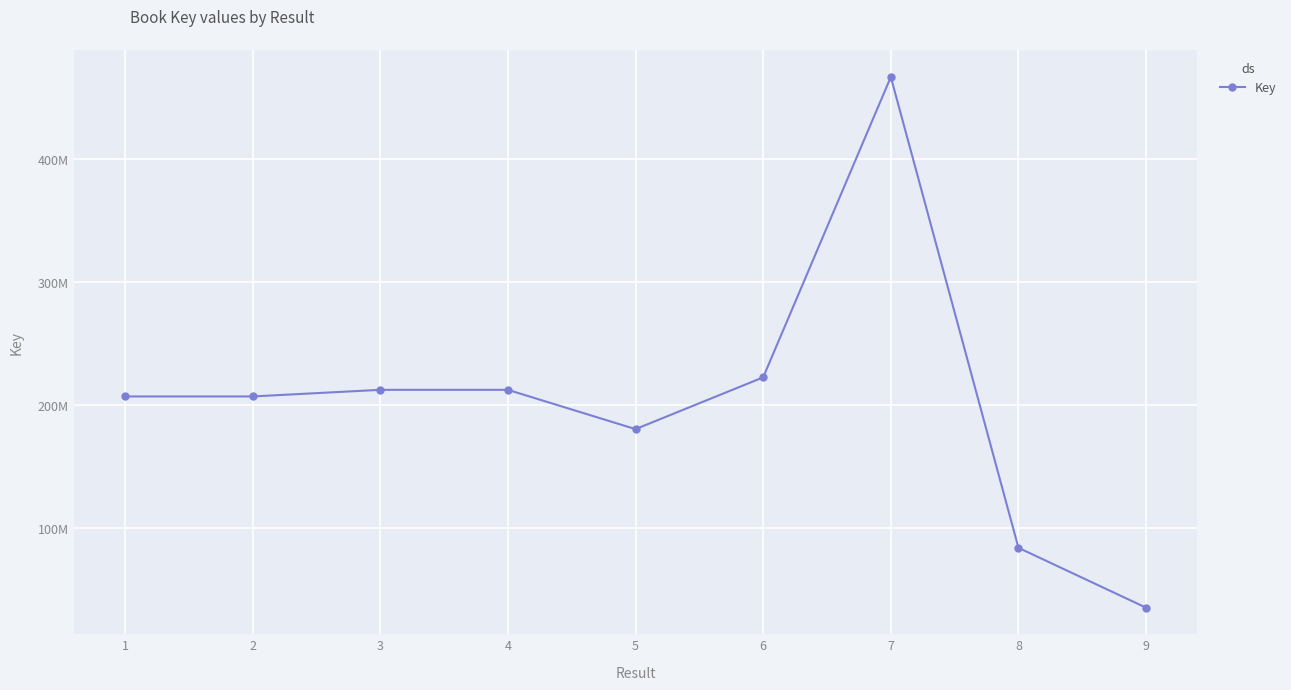

List the labels in order of value, smallest first.

9, 8, 5, 1, 2, 4, 3, 6, 7